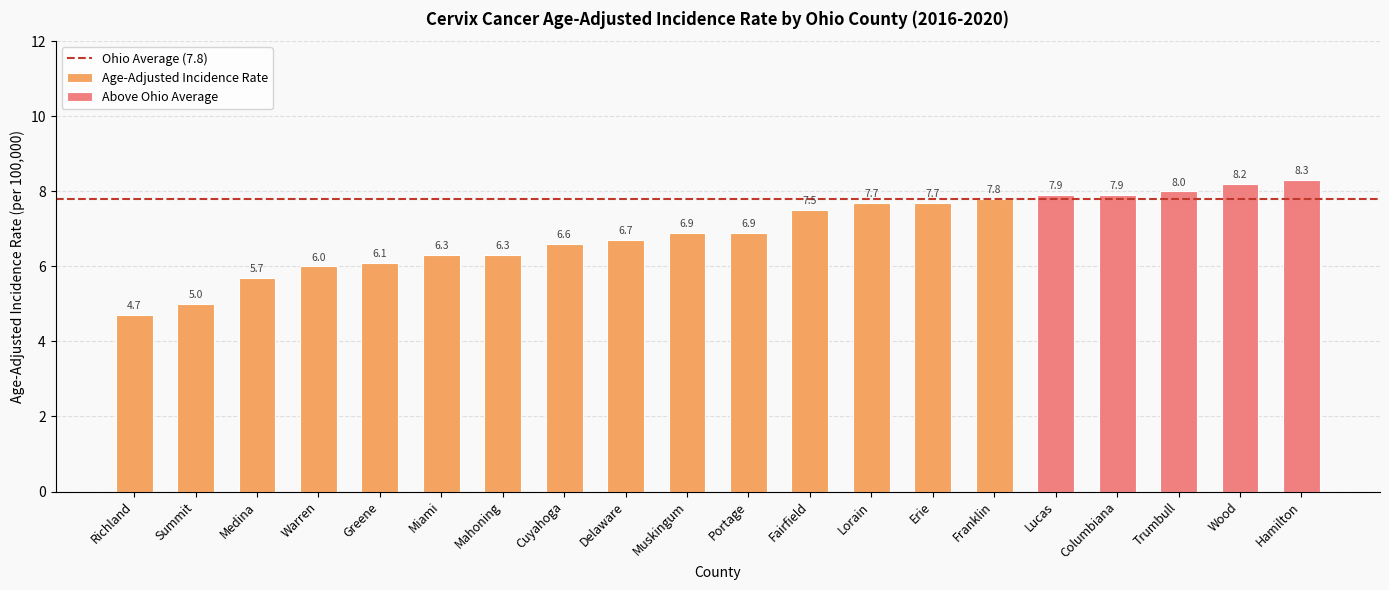

Which has a higher value, Cuyahoga or Trumbull?

Trumbull